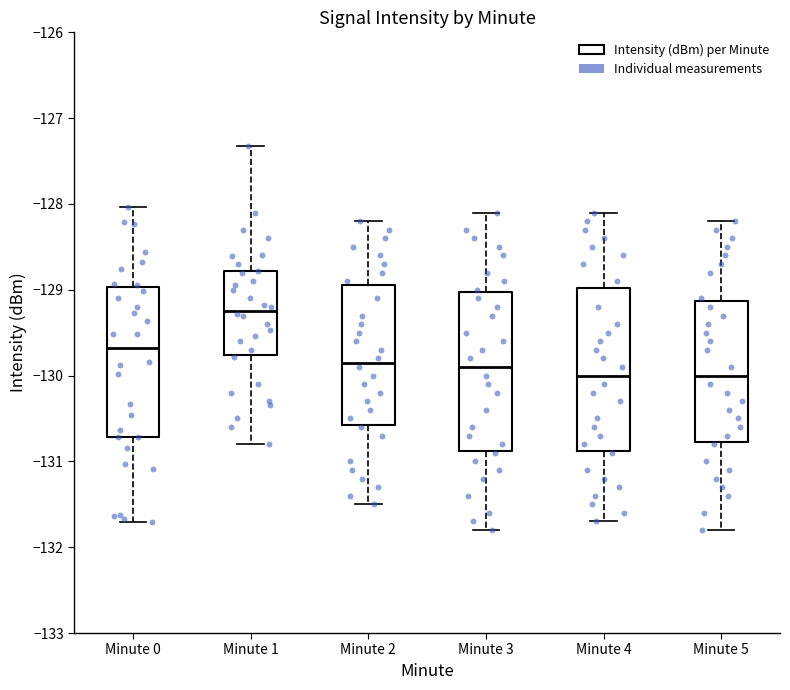

Which box has the highest median line?

Minute 1